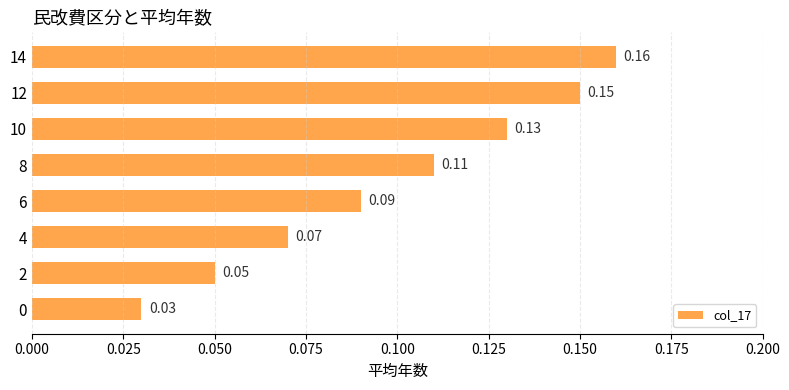

Count the number of categories in the chart.

8